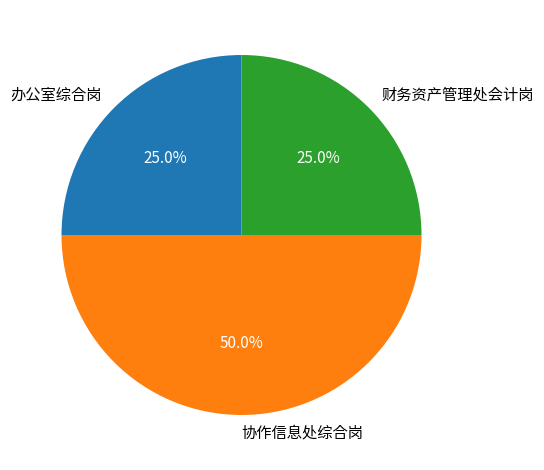

To the nearest percent, what is the average slice percentage?

33%